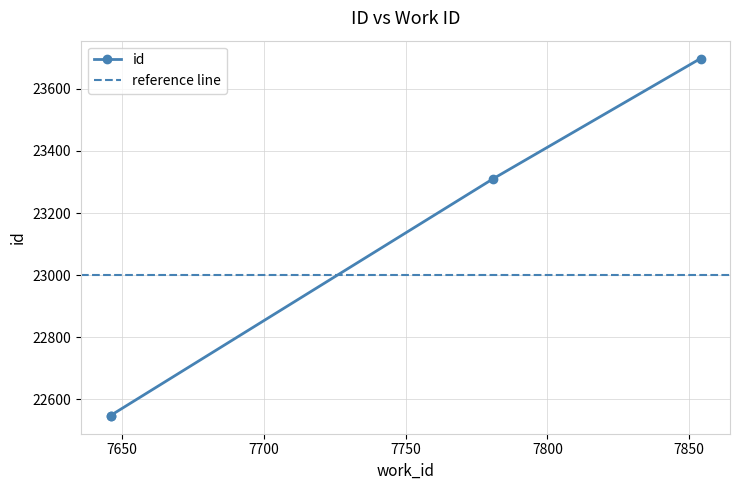

What is the difference between the values at 7646 and 7781?

764